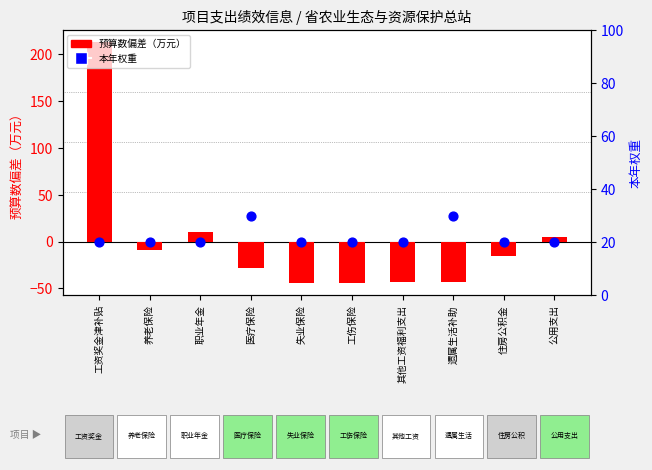

What is the total value across all series at 其他工资福利支出?

-23.0